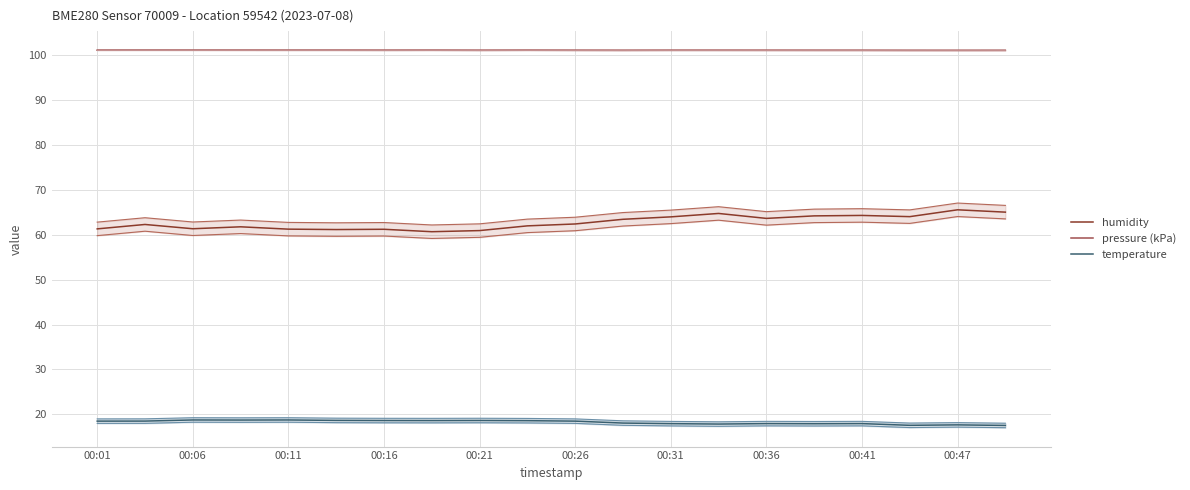

Reading right to left, transcribe all the data shown in this chart.

humidity: 65.0	65.5	64.0	64.2	64.2	63.6	64.7	63.9	63.4	62.4	61.9	60.9	60.6	61.2	61.1	61.2	61.7	61.3	62.2	61.3
pressure (kPa): 100.9	100.9	100.9	101.0	101.0	101.0	101.0	101.0	100.9	101.0	101.0	101.0	101.0	101.0	101.0	101.0	101.0	101.0	101.0	101.0
temperature: 17.6	17.7	17.6	18.0	17.9	18.0	17.9	18.0	18.1	18.5	18.6	18.7	18.6	18.6	18.7	18.8	18.8	18.8	18.5	18.5